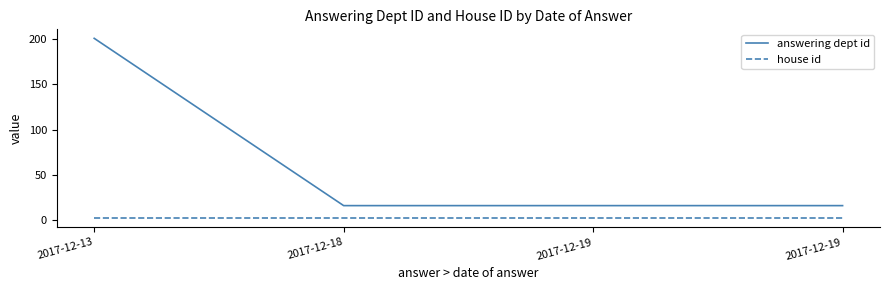

Reading left to right, transcribe all the data shown in this chart.

answering dept id: 201	16	16	16
house id: 2	2	2	2